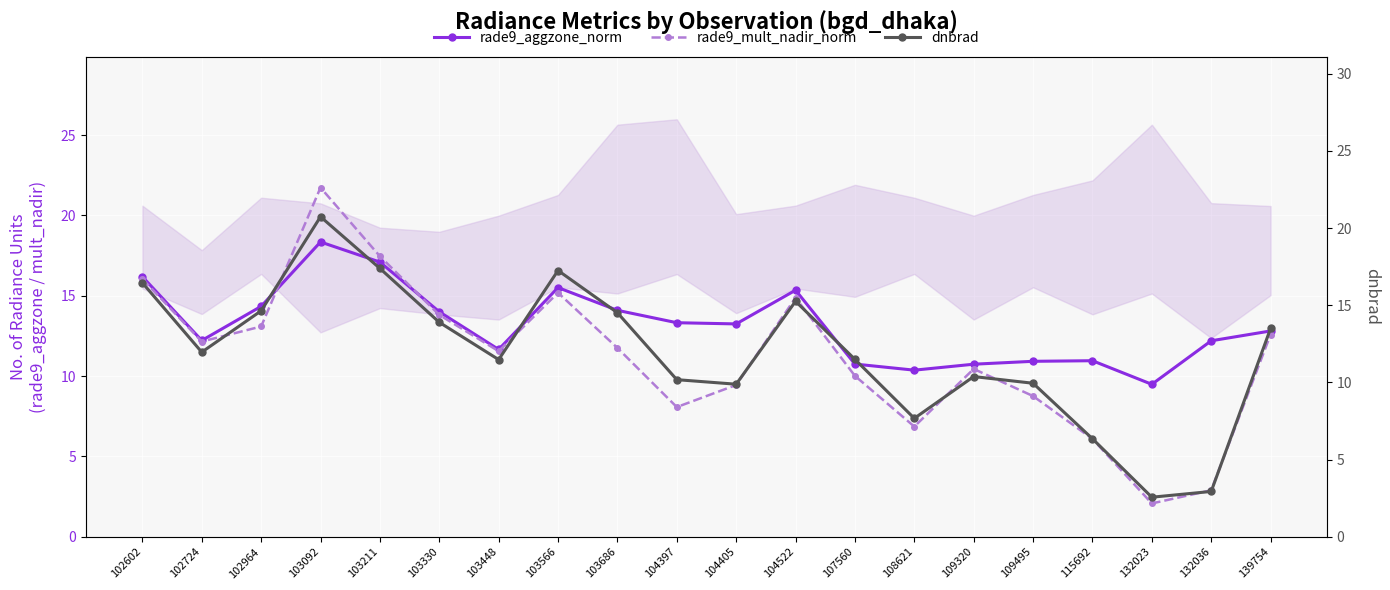

What is the value of the rade9_mult_nadir_norm point at the 15th from the left?

10.4